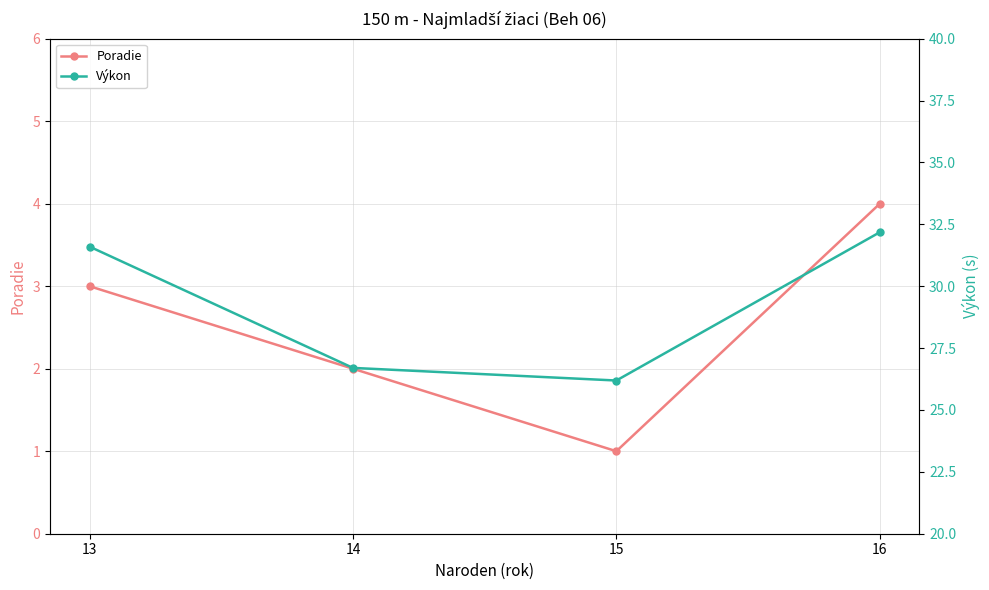

Where does the Výkon series first go above 31?

13